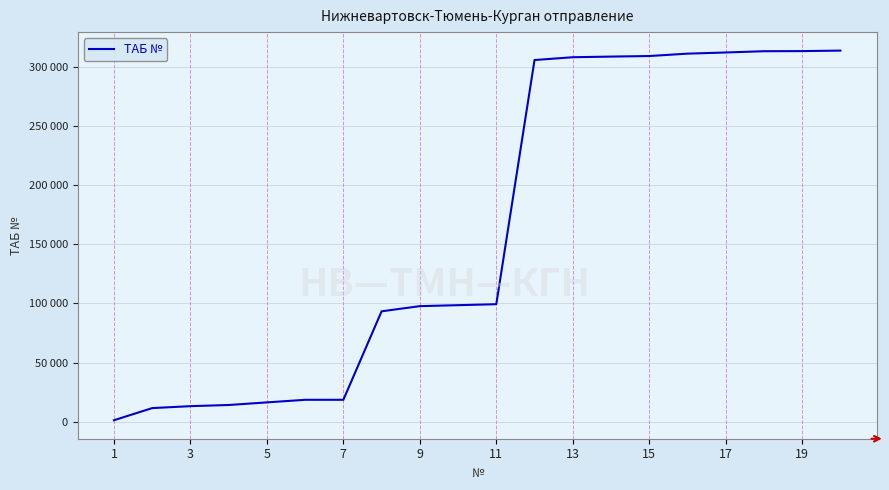

Reading left to right, extract all data points from this chart.

1349	11619	13242	14228	16428	18620	18629	93398	97765	98584	99402	305735	308103	308655	309122	311132	312118	313182	313295	313717